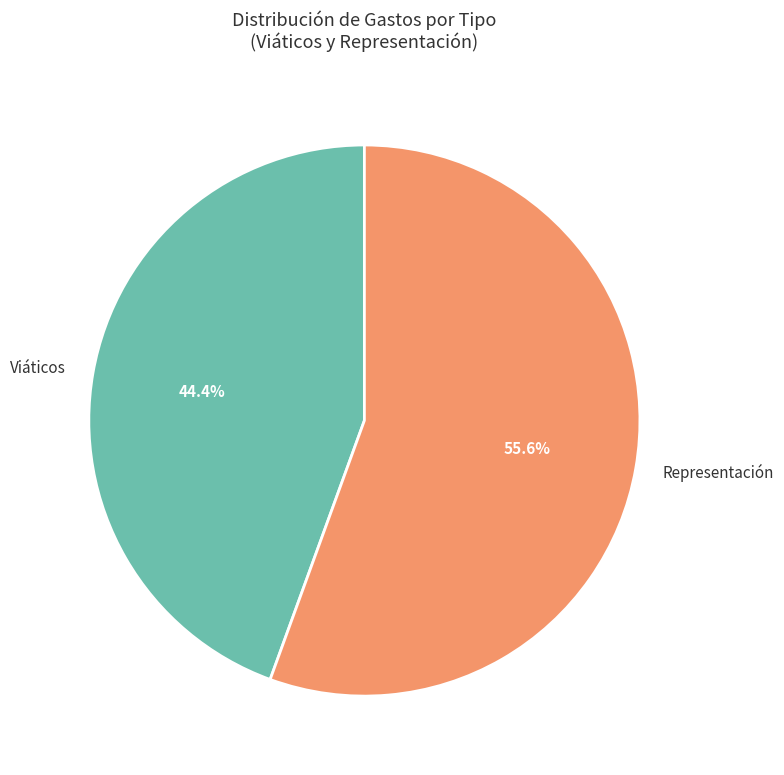

To the nearest percent, what is the combined percentage of Representación and Viáticos?

100%